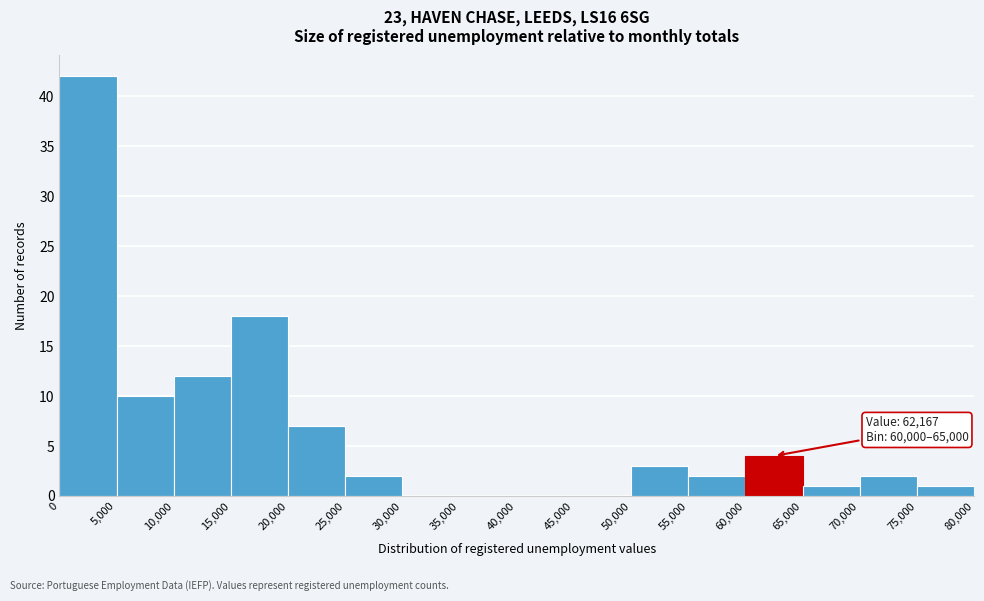

Which range on the x-axis has the tallest bar?

0 to 5,000